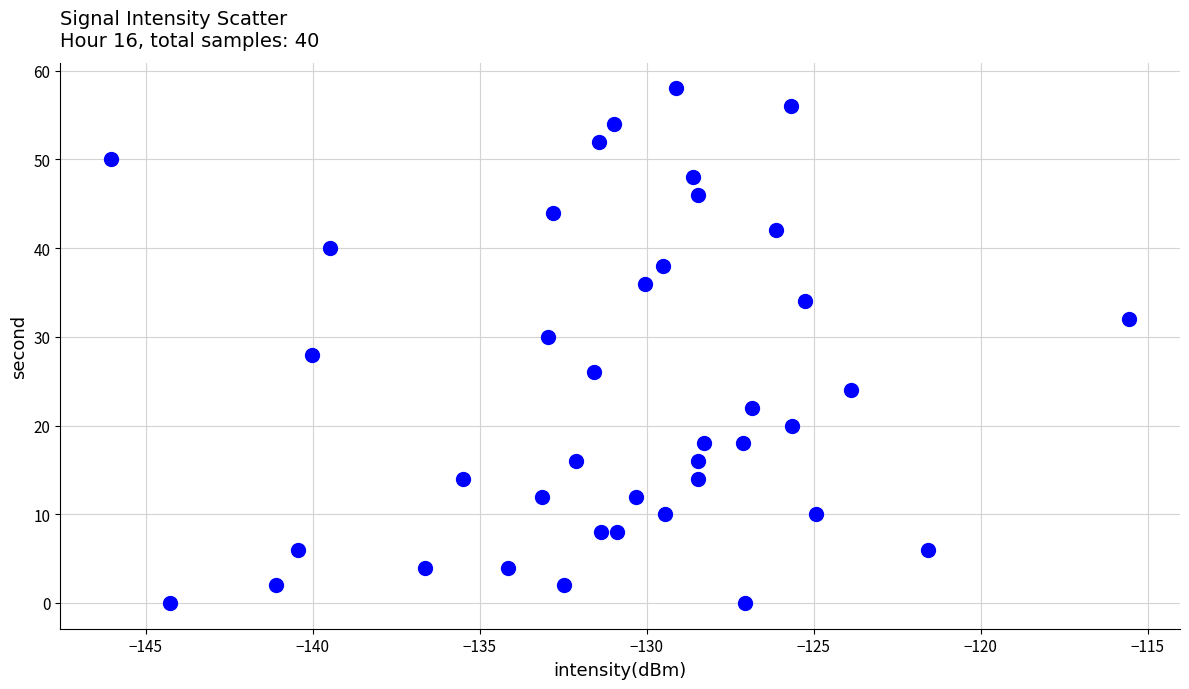

What is the range of Y values (max minus min)?

58